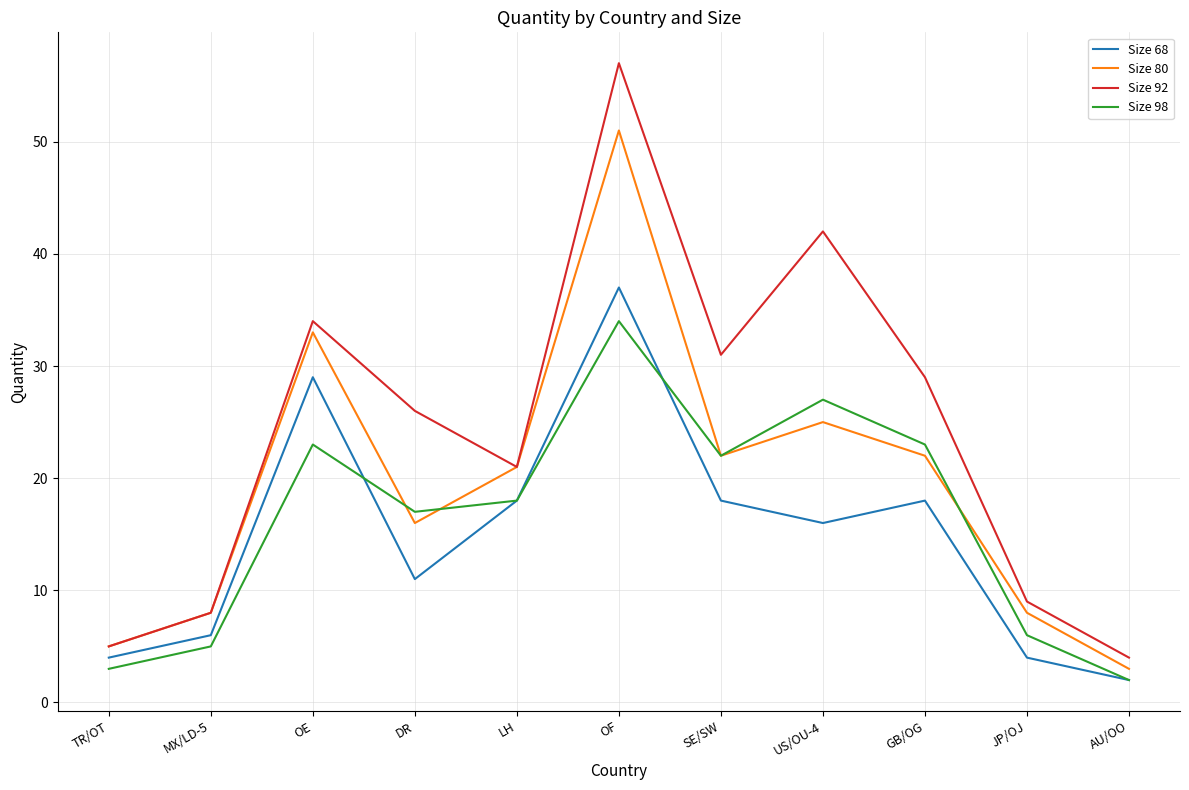

Count the number of data series in this chart.

4